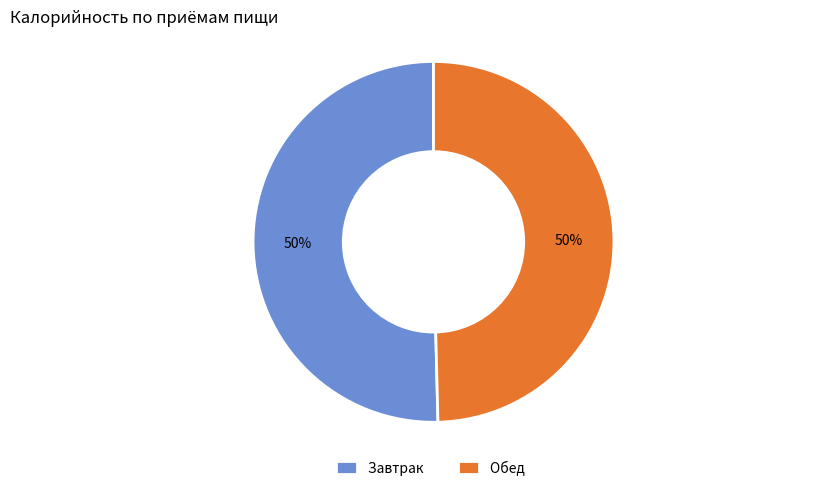

Approximately how many times larger is the value at Обед compared to Завтрак?

1.0